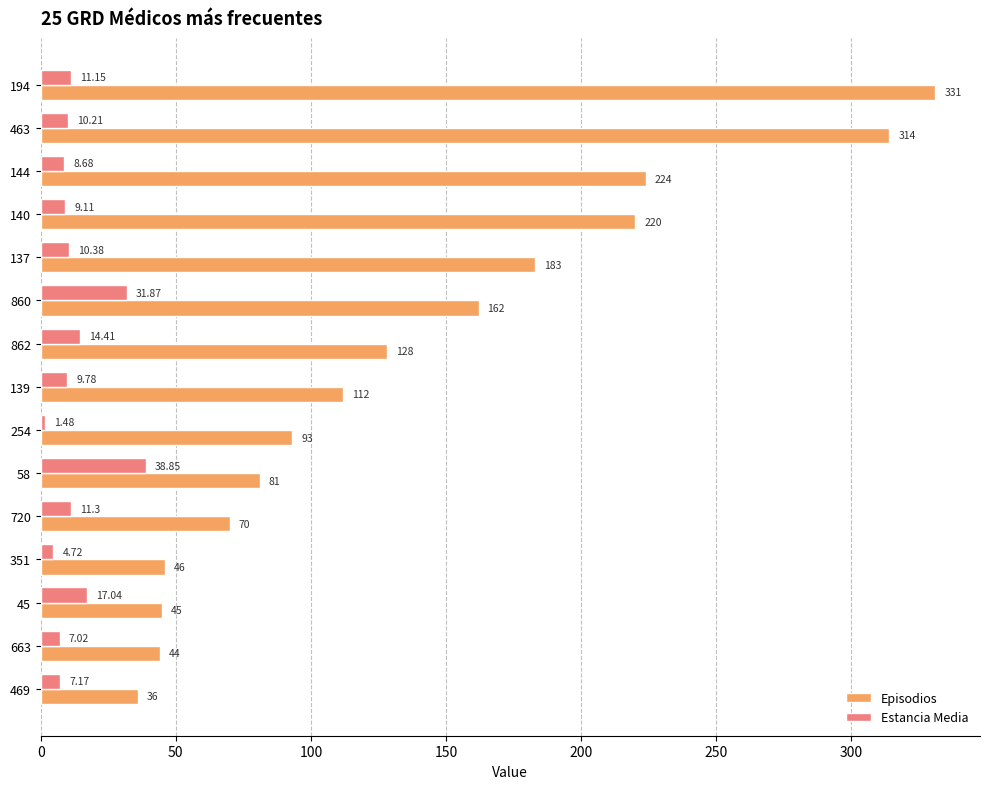

What is the sum of the Episodios values at 58 and 463?

395.0